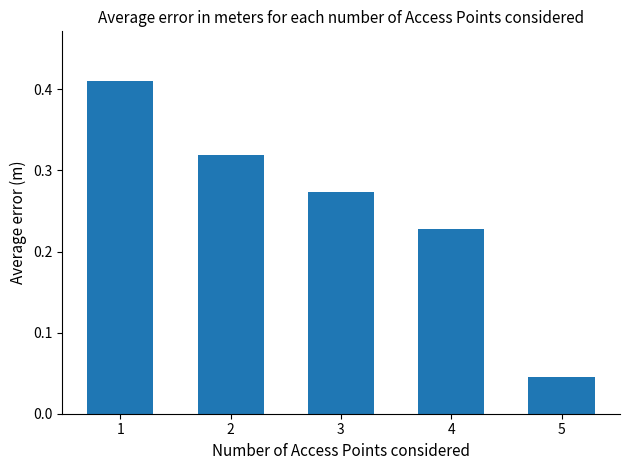

What is the sum of all values?

1.3